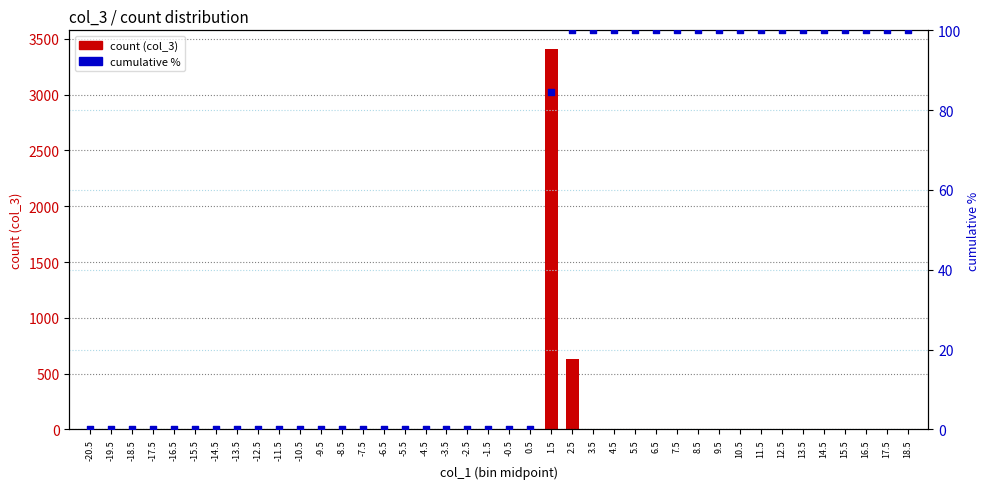

What are all the series names shown in the legend?

count (col_3), cumulative %